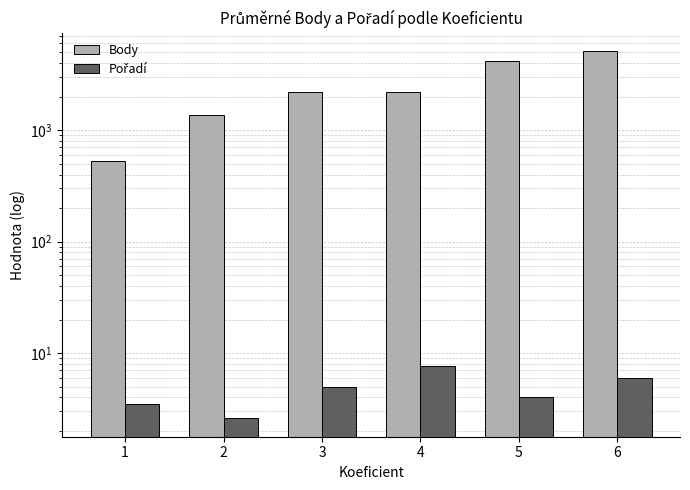

Reading left to right, what are all the values shown in this chart?

Body: 1=529.5	2=1362.0	3=2179.0	4=2184.9	5=4207.0	6=5126.0
Pořadí: 1=3.5	2=2.6	3=5.0	4=7.7	5=4.0	6=6.0